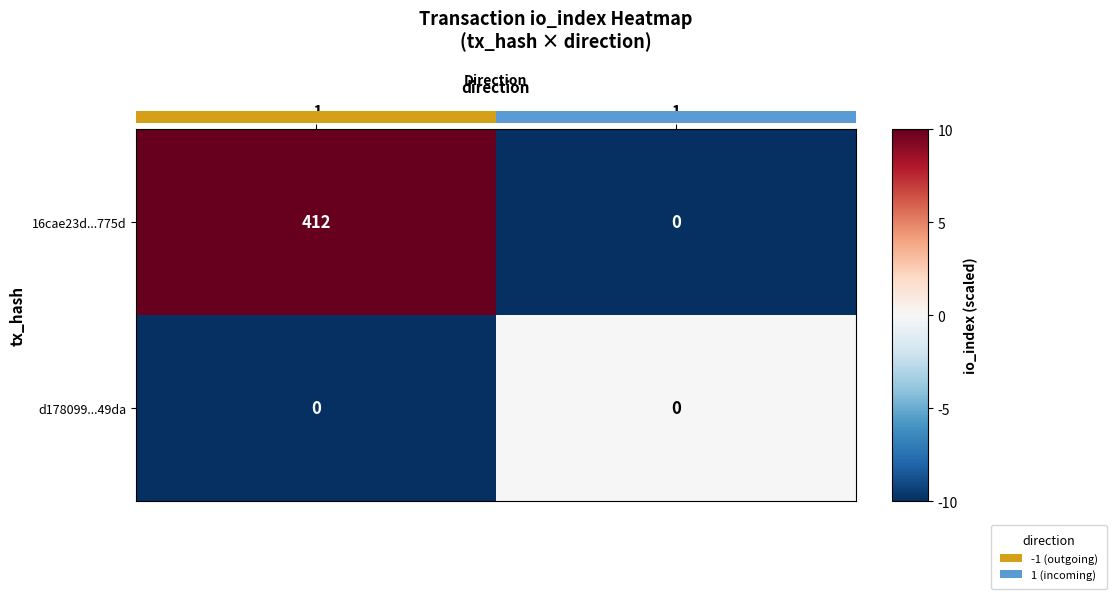

Rank the categories by 16cae23d...775d value from lowest to highest.

1, -1